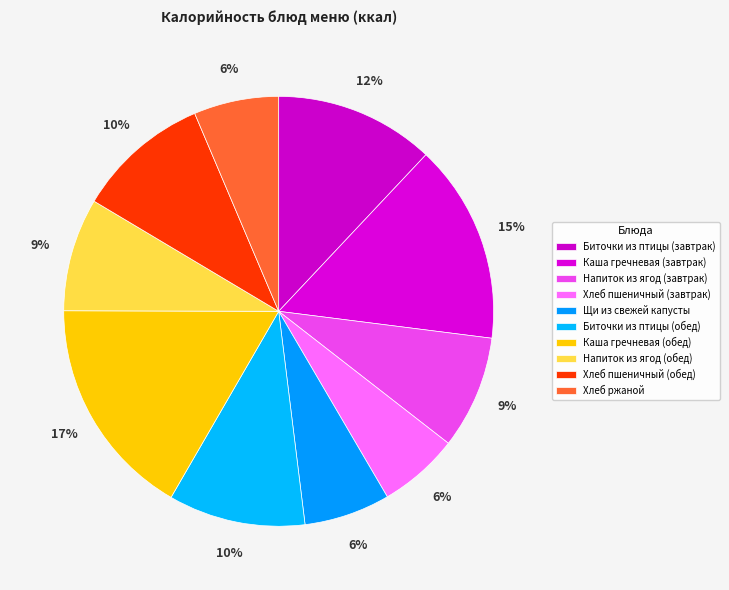

Combined, what portion of the pie is Напиток из ягод (завтрак) and Щи из свежей капусты?

15.0%